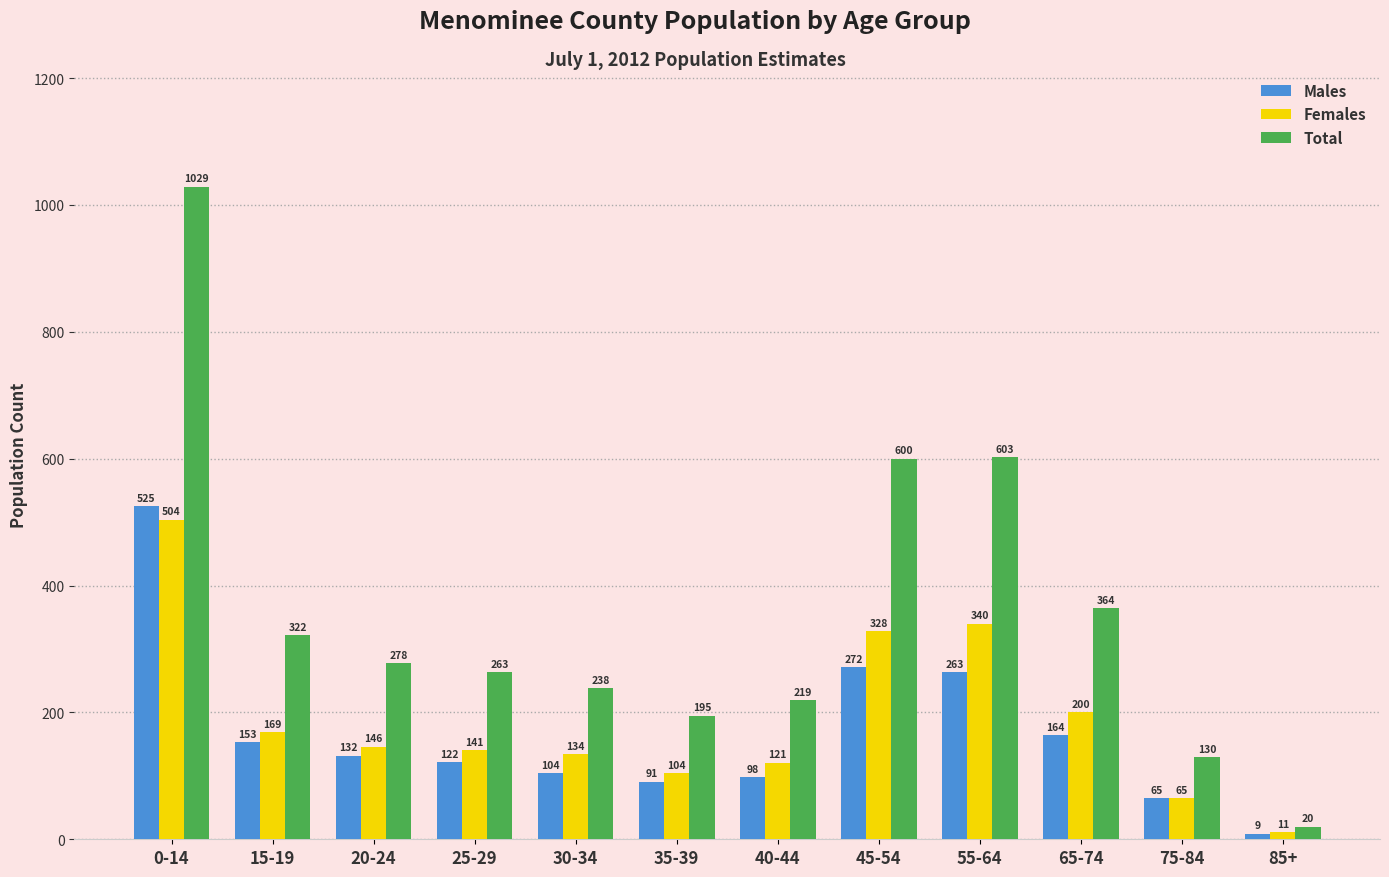

How many bars are there in total?

36